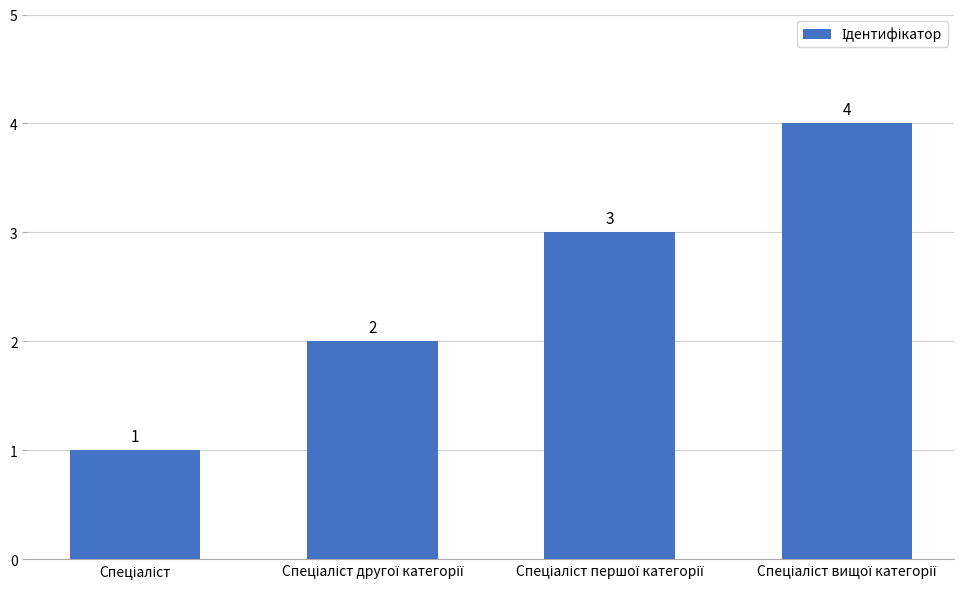

What is the difference between the maximum and minimum values?

3